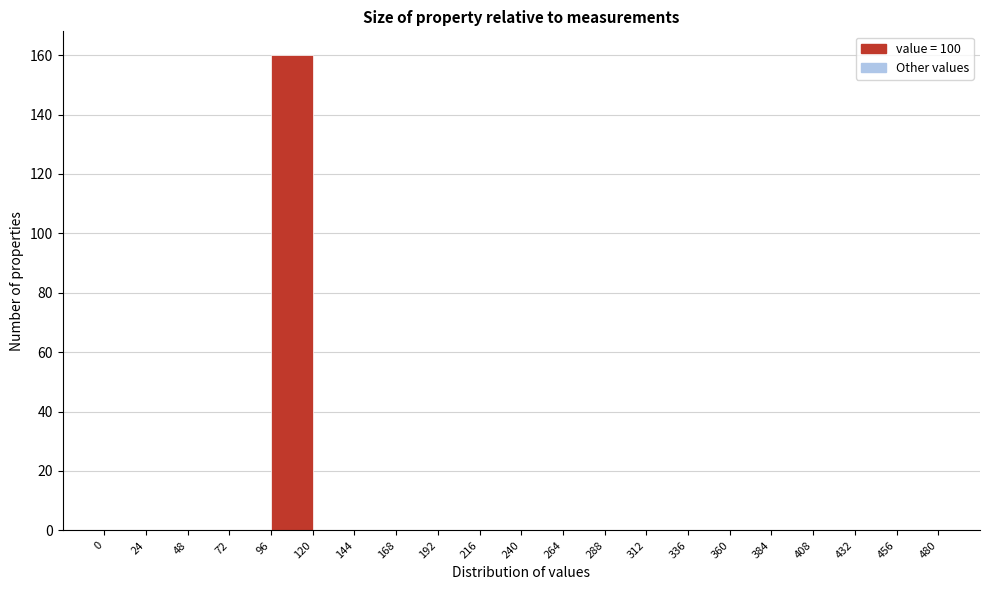

How tall is the bar that spans 96 to 120 on the x-axis? The values are not printed on the chart, so give them approximately, as read against the axis.

160